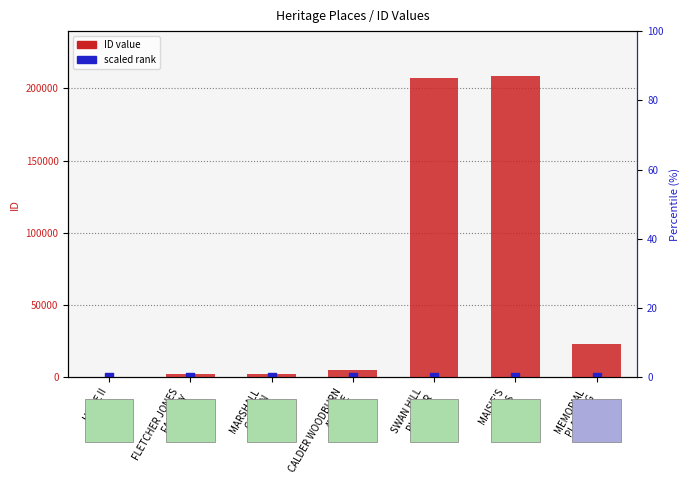

Which series reaches the minimum Y coordinate?

scaled rank